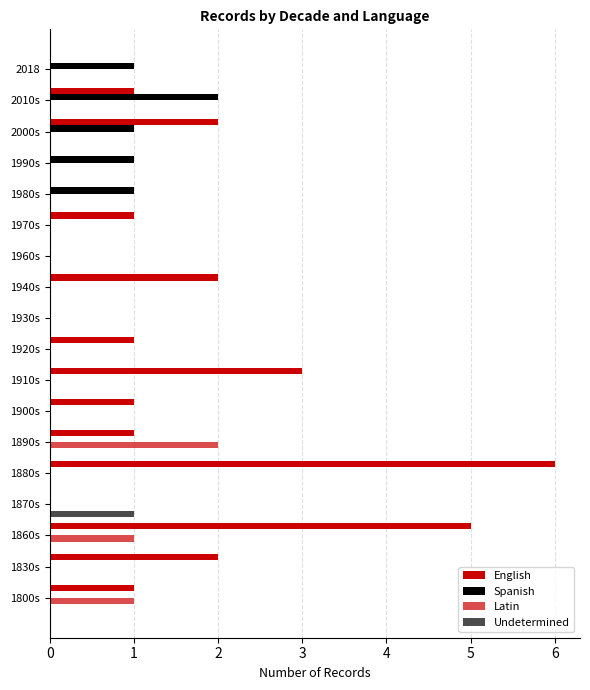

Count the number of data series in this chart.

4